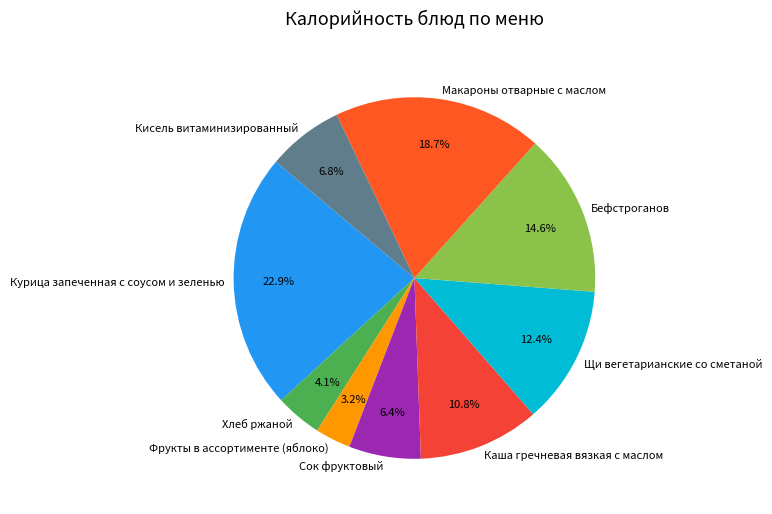

What is the smallest slice in the pie chart?

Фрукты в ассортименте (яблоко)